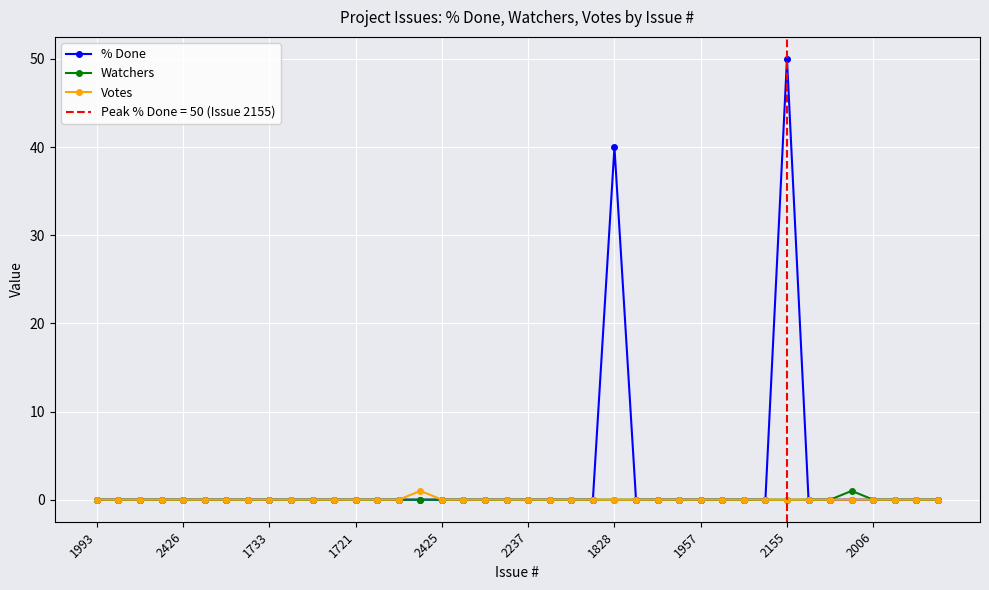

Which category has the highest value in the % Done series?

2155